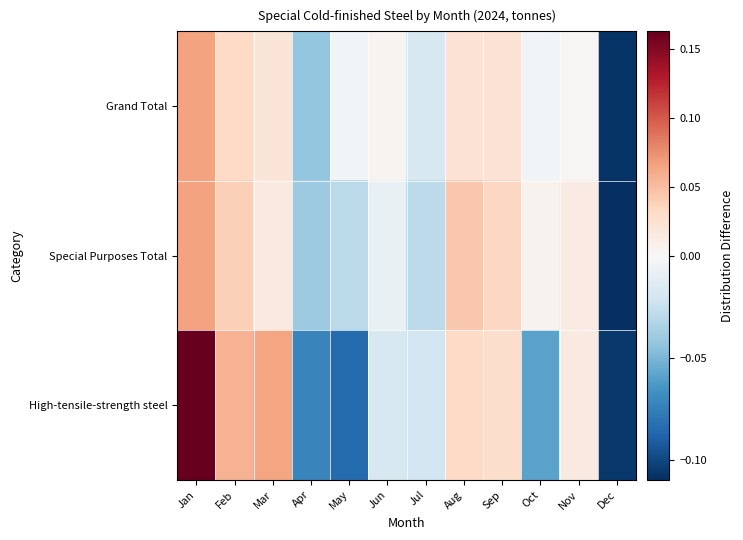

Reading left to right, extract all data points from this chart.

Grand Total: Jan=0.1	Feb=0.0	Mar=0.0	Apr=-0.0	May=-0.0	Jun=0.0	Jul=-0.0	Aug=0.0	Sep=0.0	Oct=-0.0	Nov=0.0	Dec=-0.1
Special Purposes Total: Jan=0.1	Feb=0.0	Mar=0.0	Apr=-0.0	May=-0.0	Jun=-0.0	Jul=-0.0	Aug=0.0	Sep=0.0	Oct=0.0	Nov=0.0	Dec=-0.1
High-tensile-strength steel: Jan=0.2	Feb=0.1	Mar=0.1	Apr=-0.1	May=-0.1	Jun=-0.0	Jul=-0.0	Aug=0.0	Sep=0.0	Oct=-0.1	Nov=0.0	Dec=-0.1